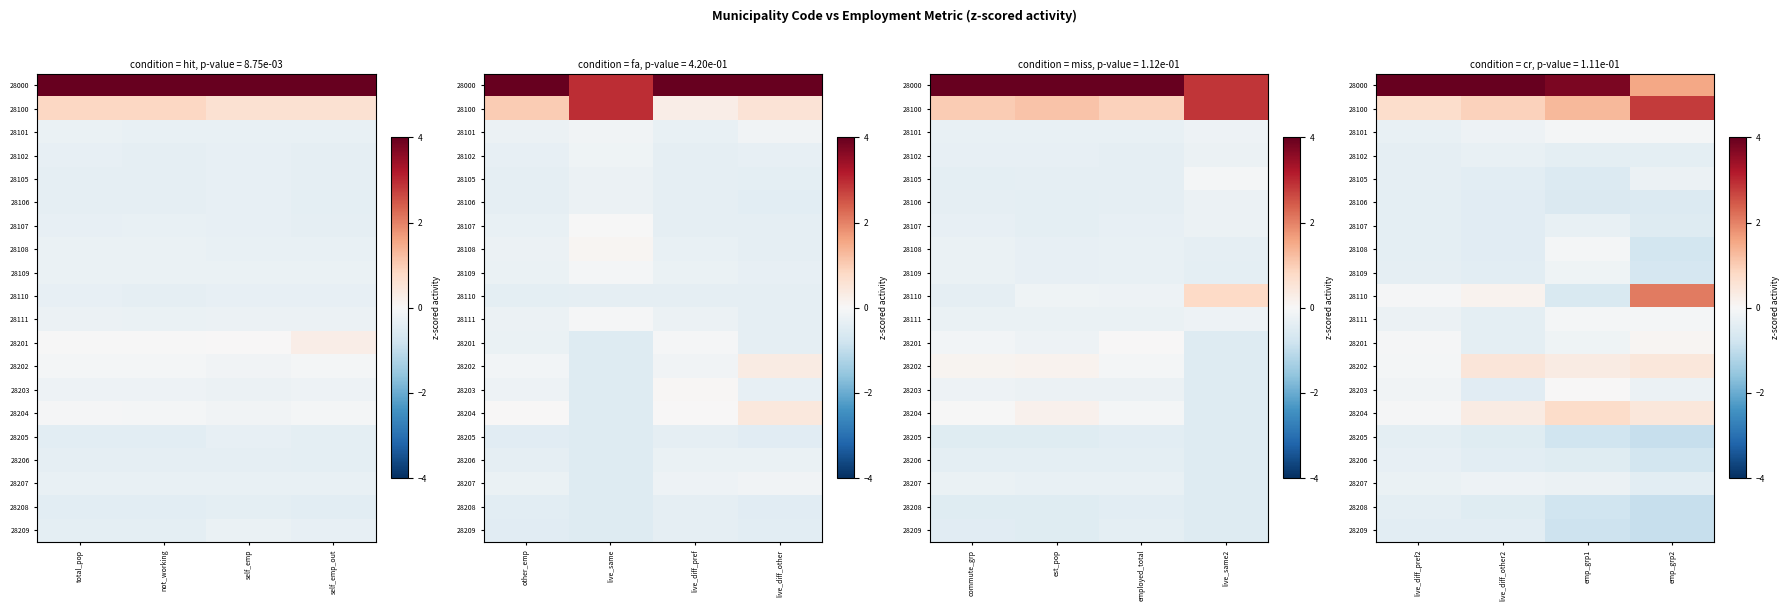

Between live_diff_pref2 and emp_grp1, which is larger?

live_diff_pref2